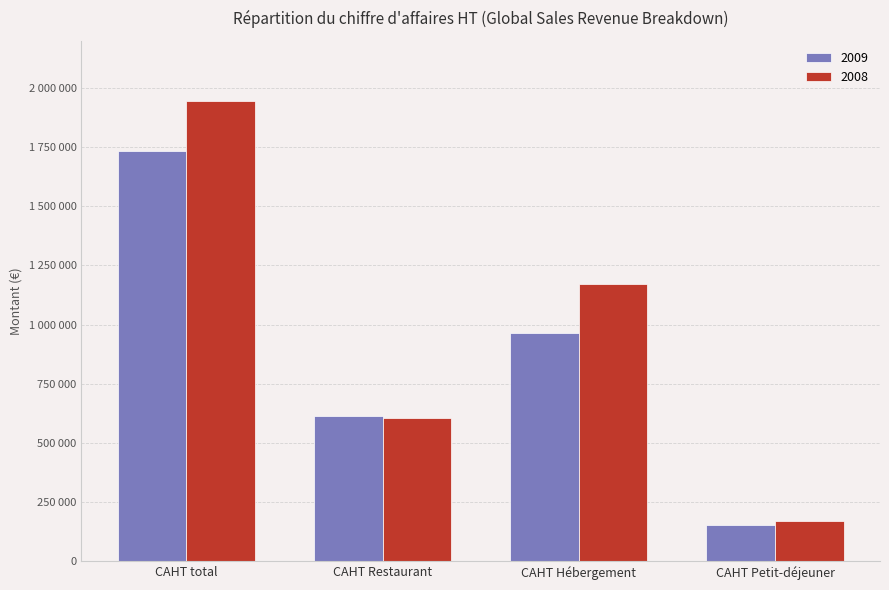

What are all the series names shown in the legend?

2009, 2008